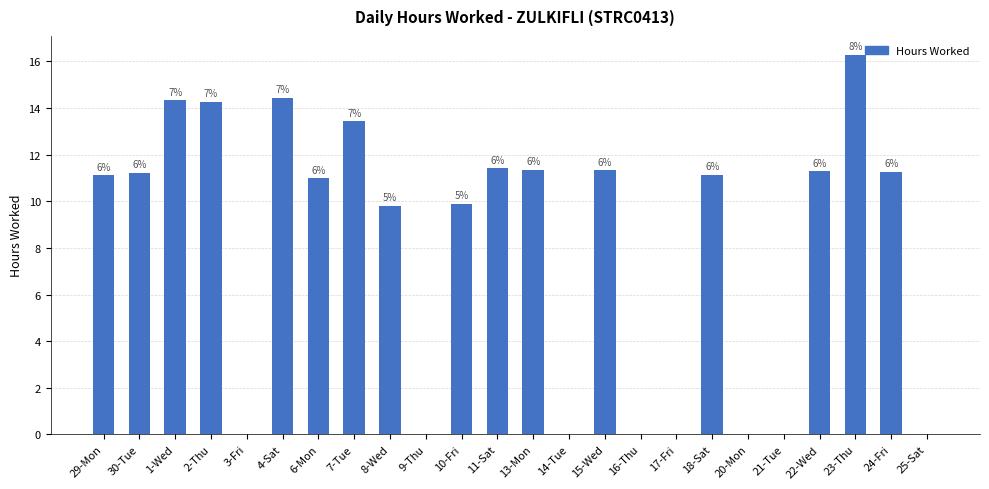

What is the sum of all values?

193.6